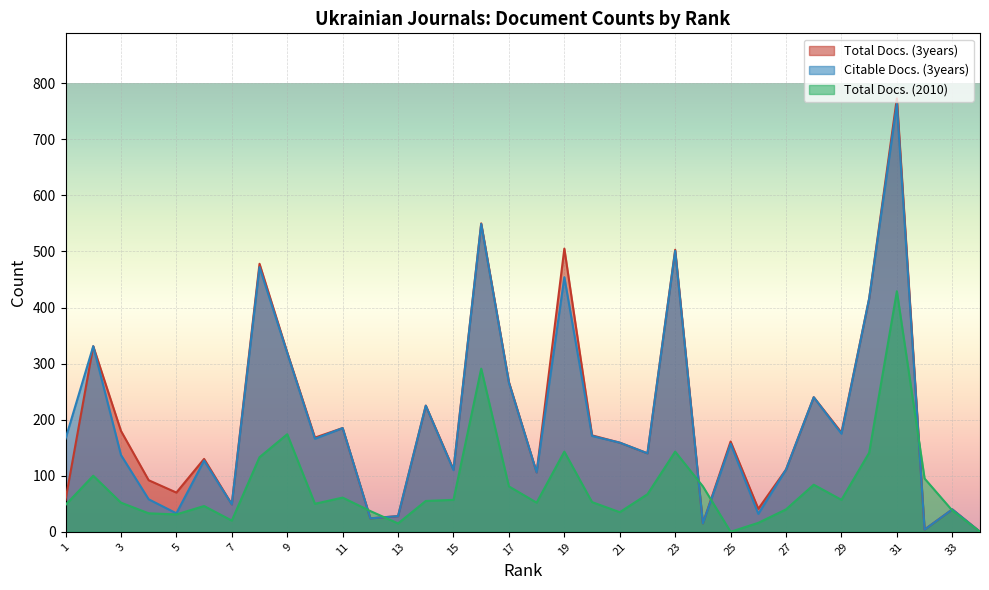

Does the chart display data point markers on the line(s)?

No